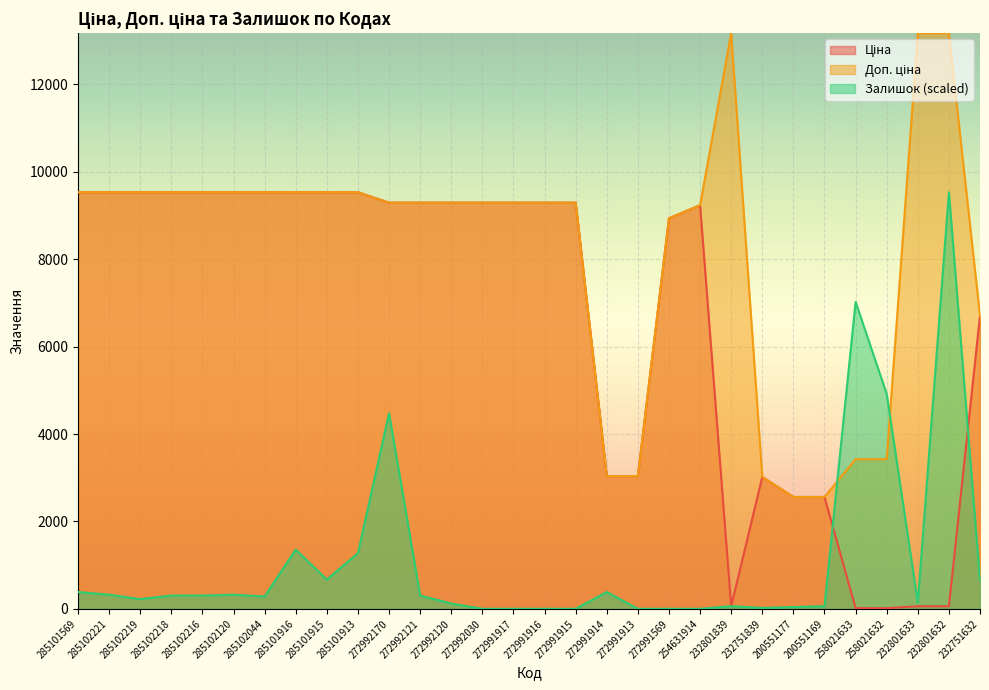

What is the difference between the maximum and minimum values in the Ціна series?

9516.5